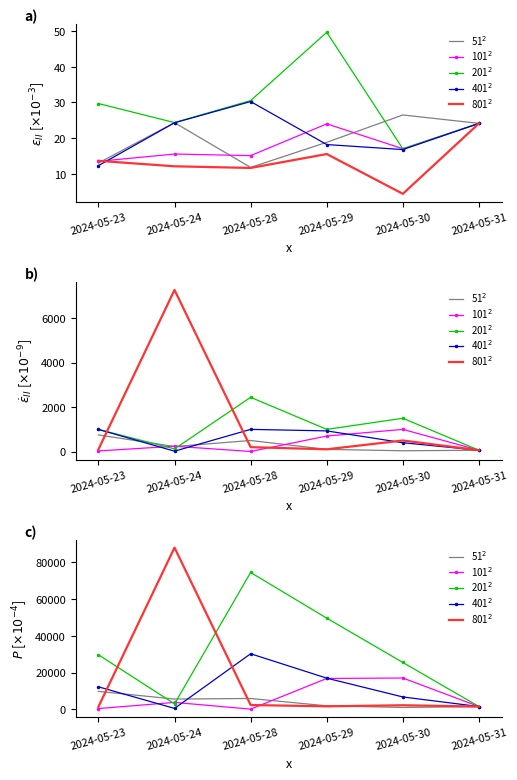

What is the value of the 51$^2$ point at the 2nd from the left?

5572